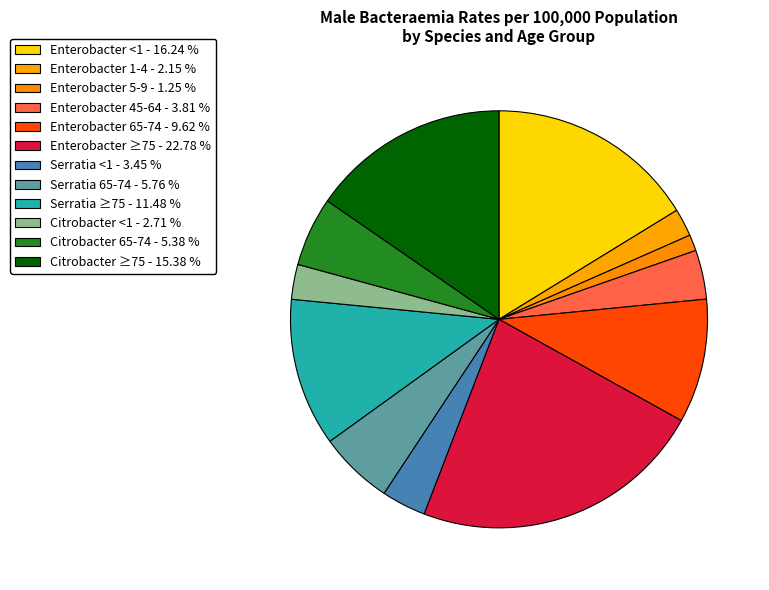

To the nearest percent, what percentage of the pie is Enterobacter 1-4?

2%